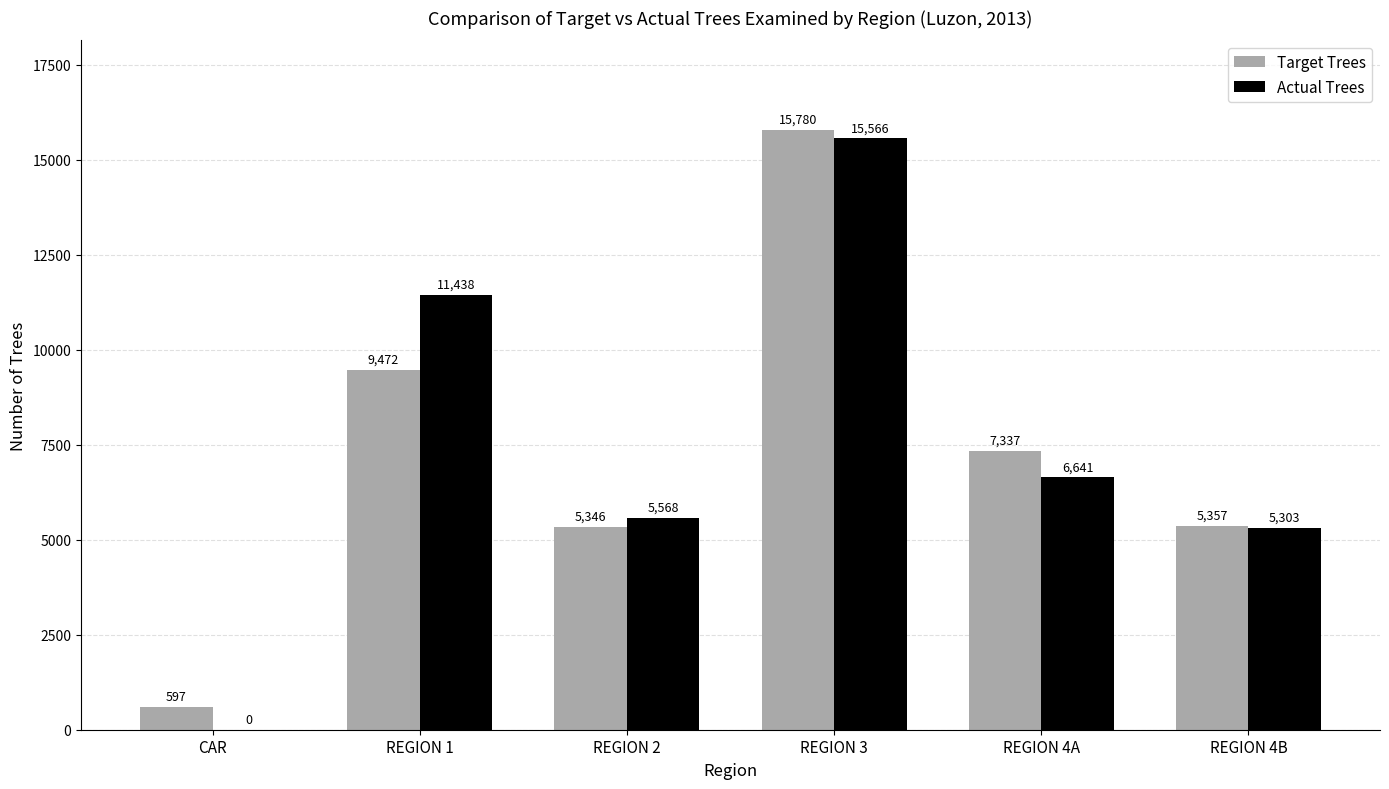

Are the bars horizontal?

No